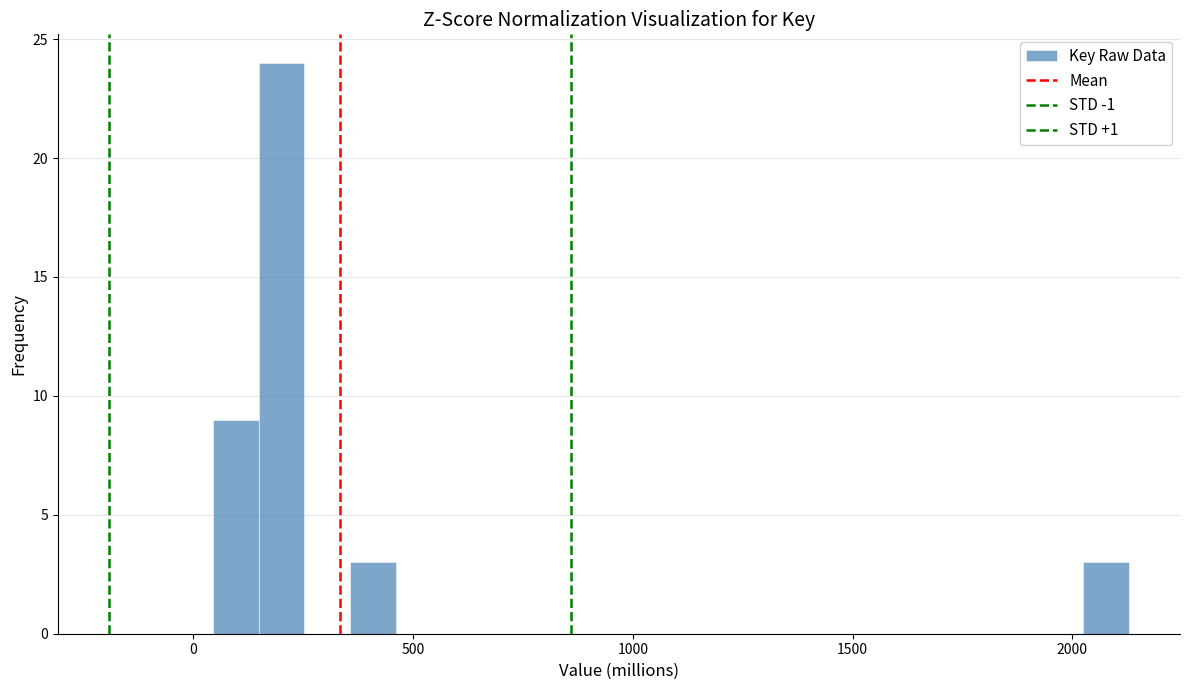

Read against the x-axis, roughly where is the centre of the tallest bar?

200